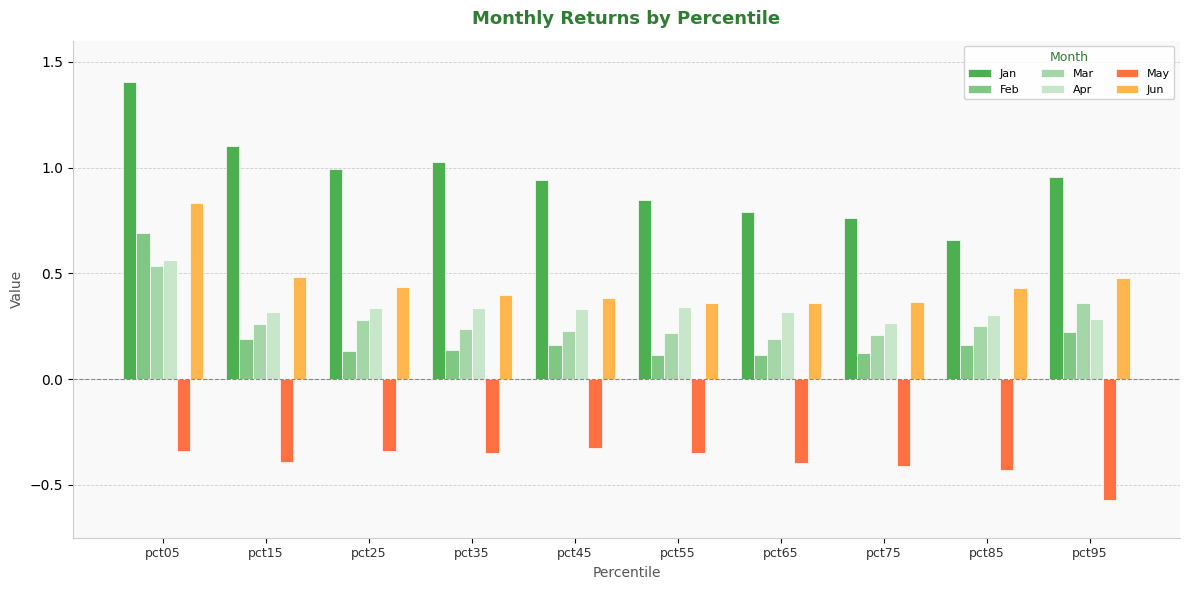

What is the sum of the May values at pct65 and pct95?

-1.0